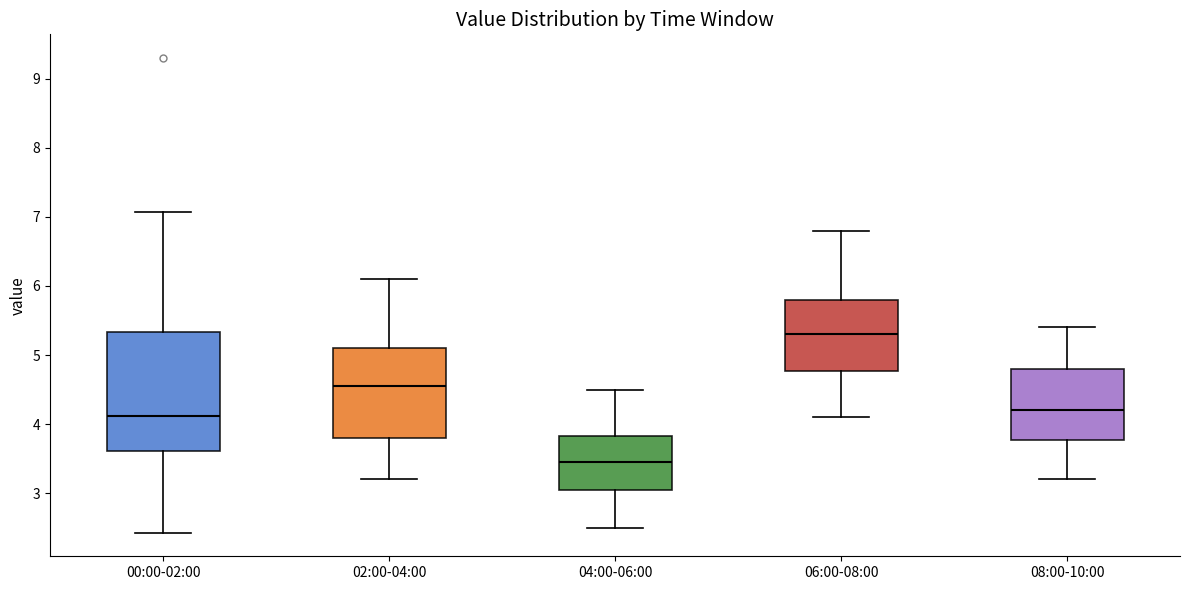

Where does the median line of the box for 02:00-04:00 sit on the y-axis? The values are not printed on the chart, so give them approximately, as read against the axis.

4.6